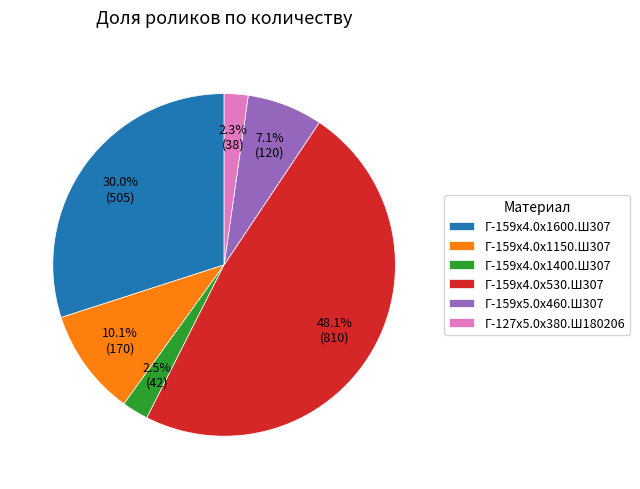

To the nearest percent, what is the difference between the Г-159х4.0х530.Ш307 and Г-127х5.0х380.Ш180206 slice percentages?

46%